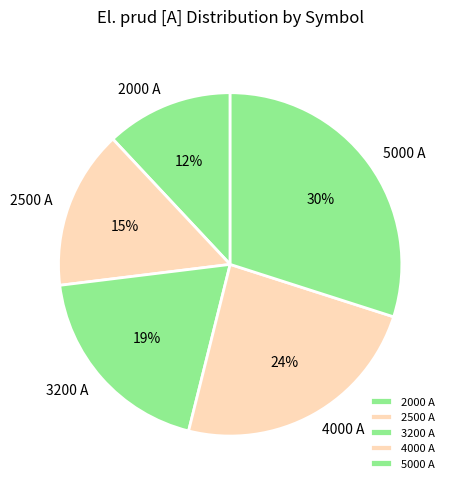

Is there a majority slice in this chart?

No